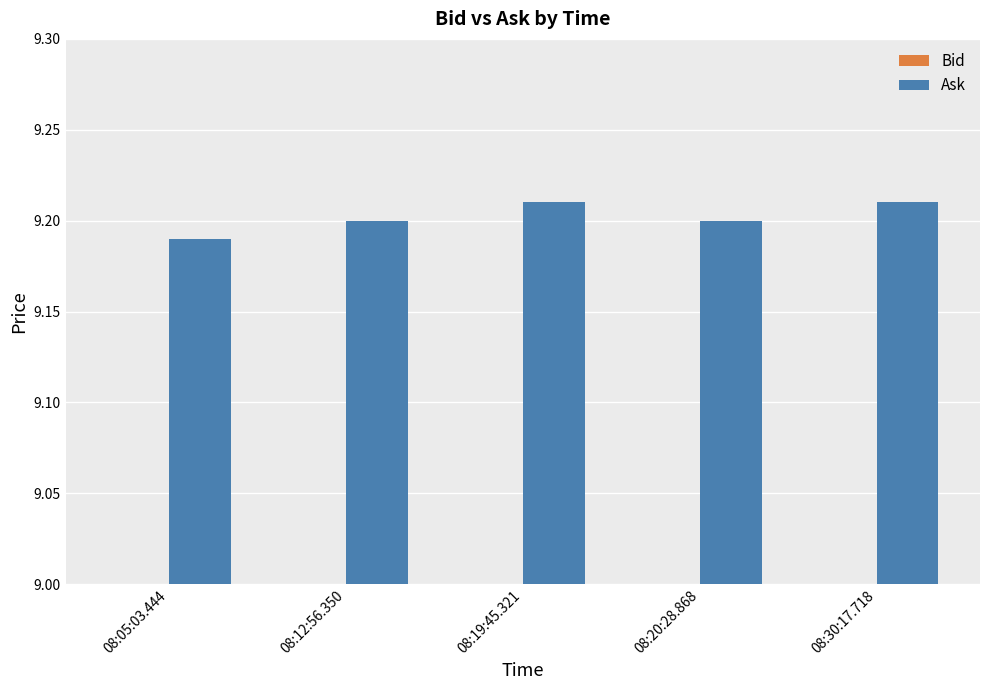

Count the number of categories in the chart.

5